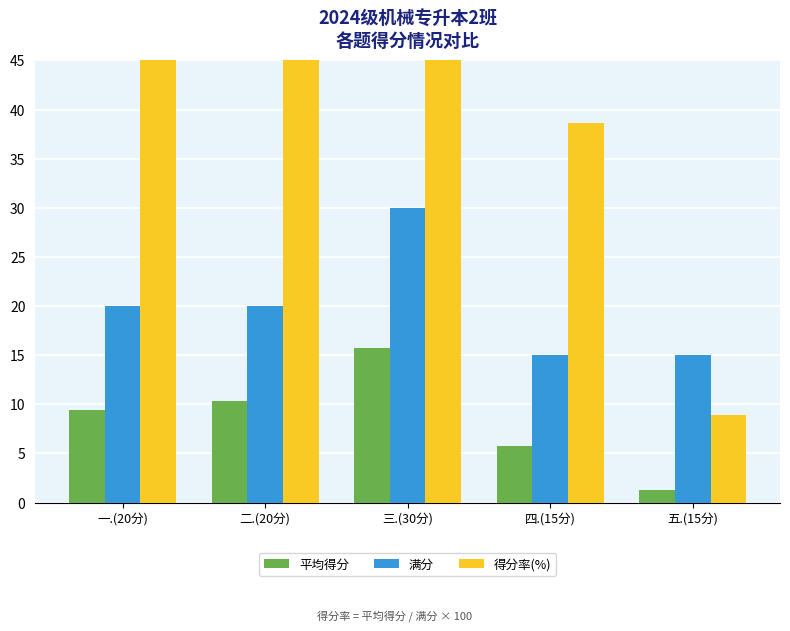

Which series has the widest spread of values?

得分率(%)